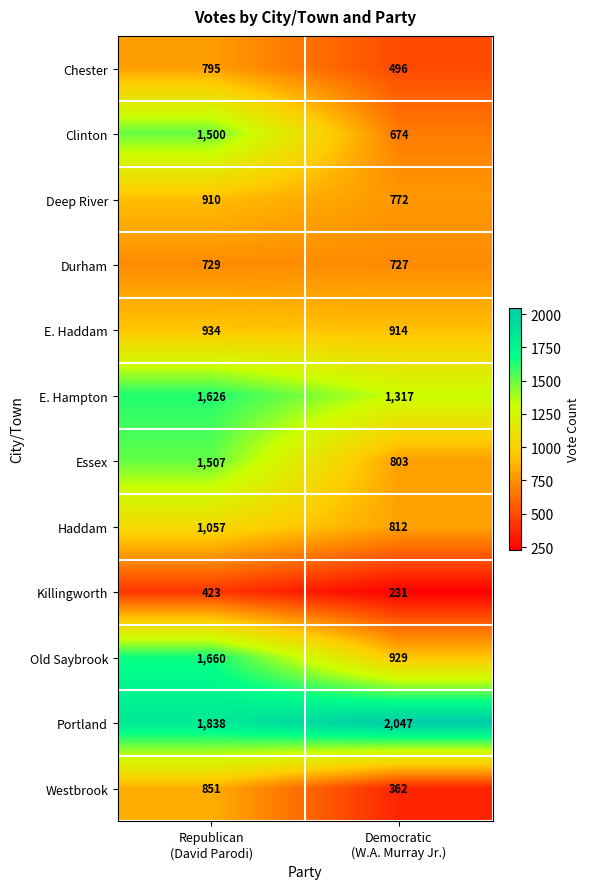

What is the highest value of the E. Haddam series?

934